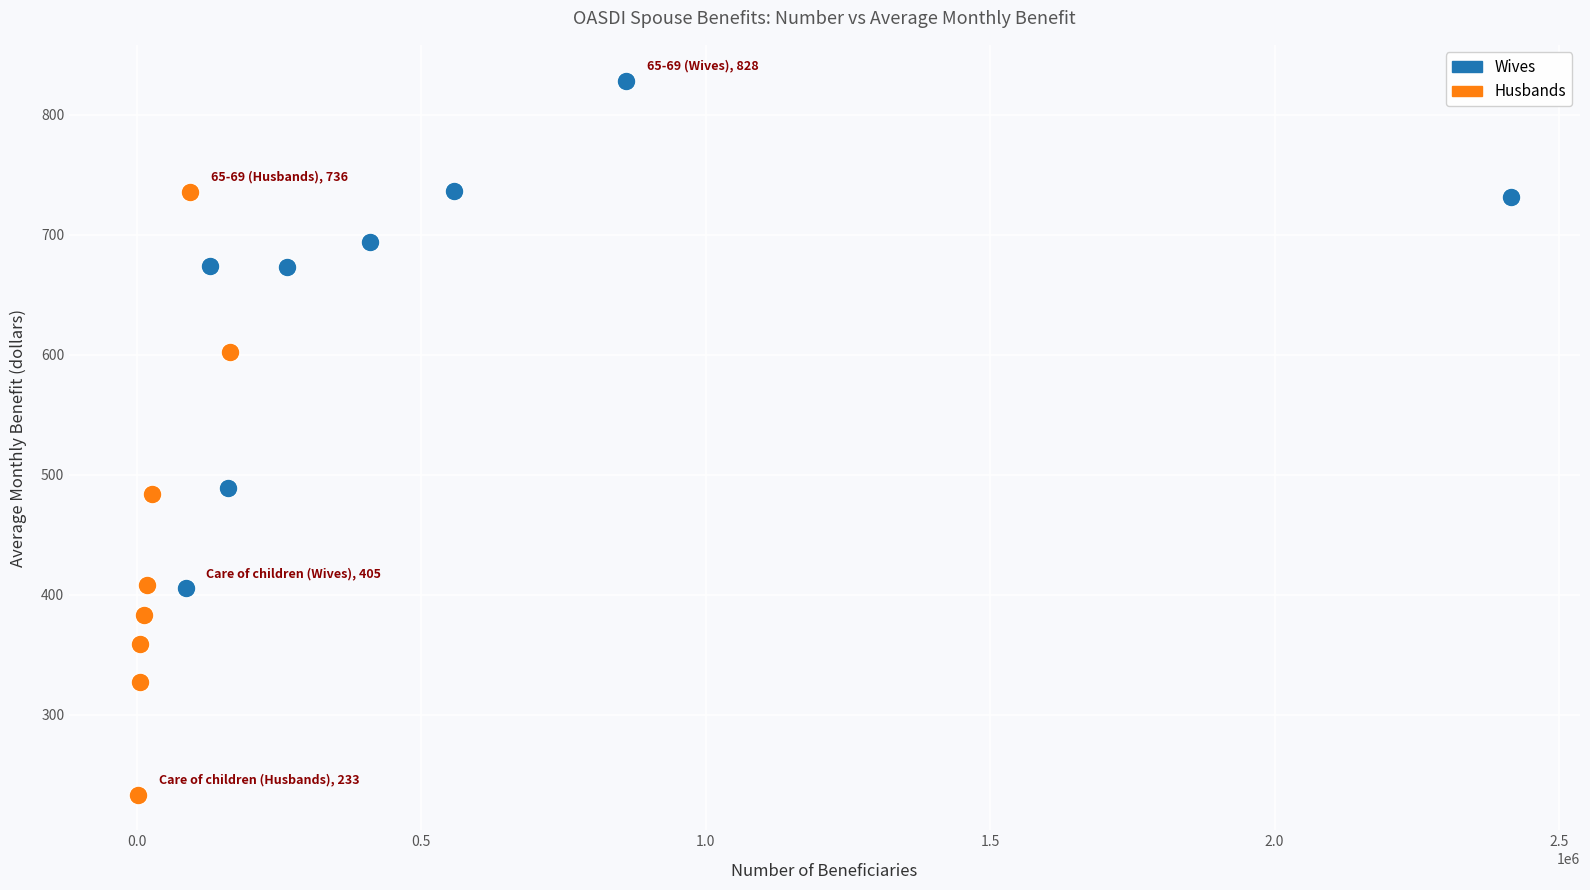

What are all the series names shown in the legend?

Wives, Husbands